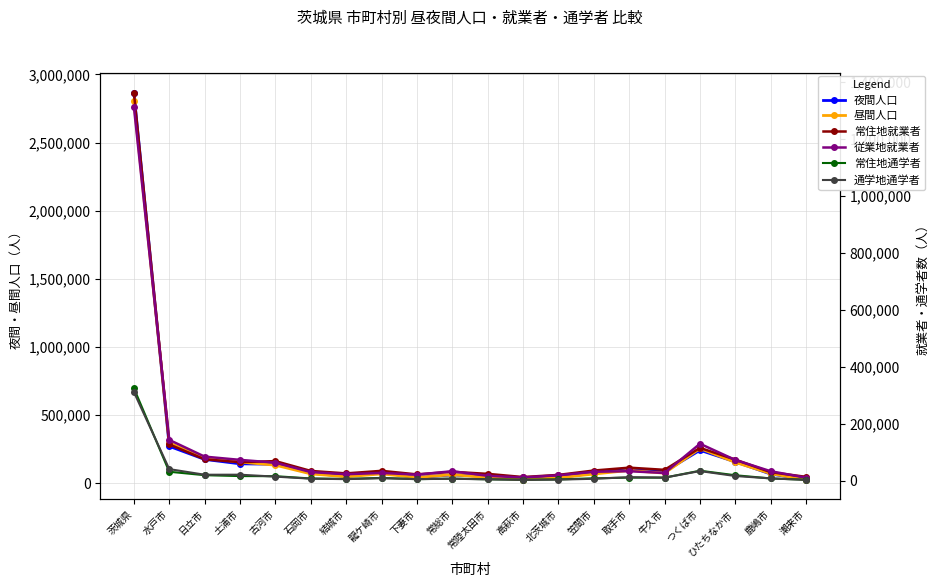

In 昼間人口, how many points are lower than both neighbors (excluding endpoints)?

4